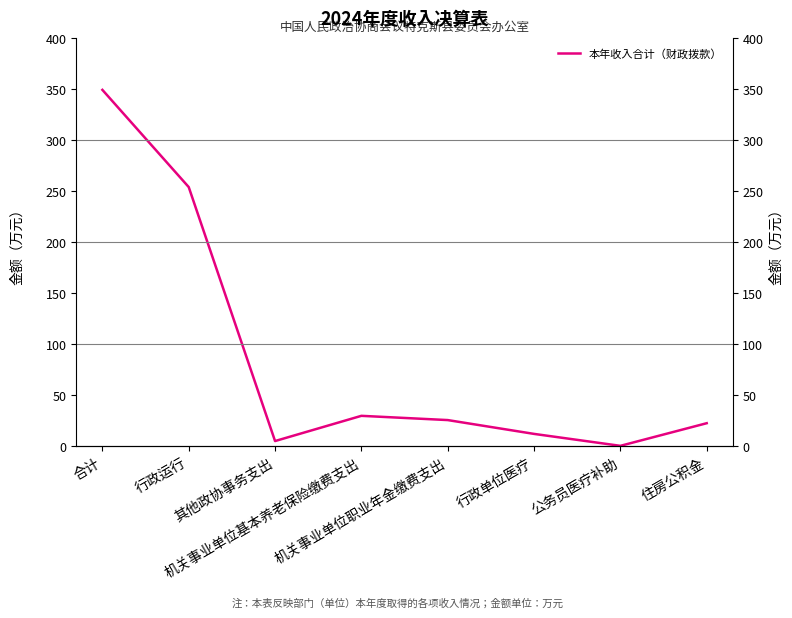

Where is the first local minimum?

其他政协事务支出